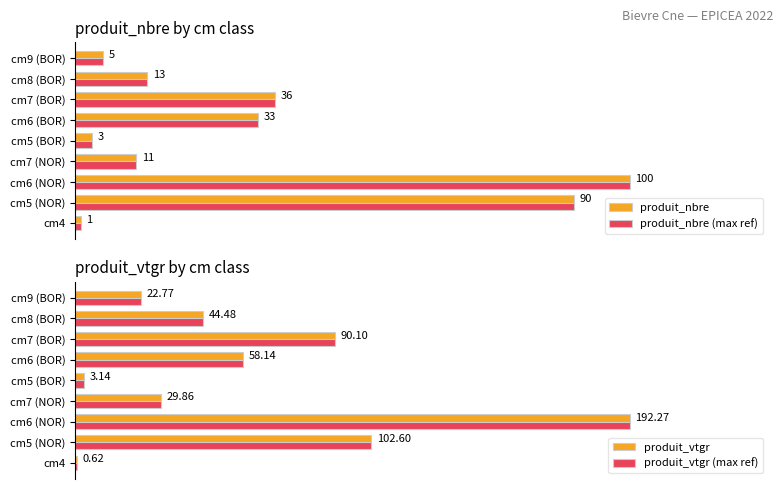

How many groups of bars are there?

9